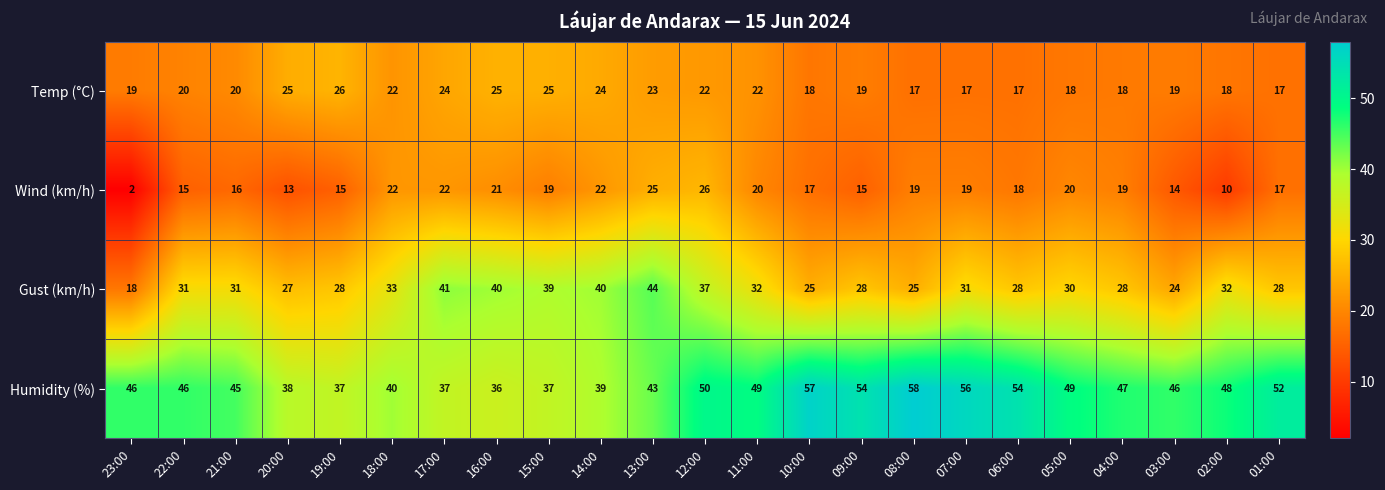

At which label is Wind (km/h) closest to 14?

03:00